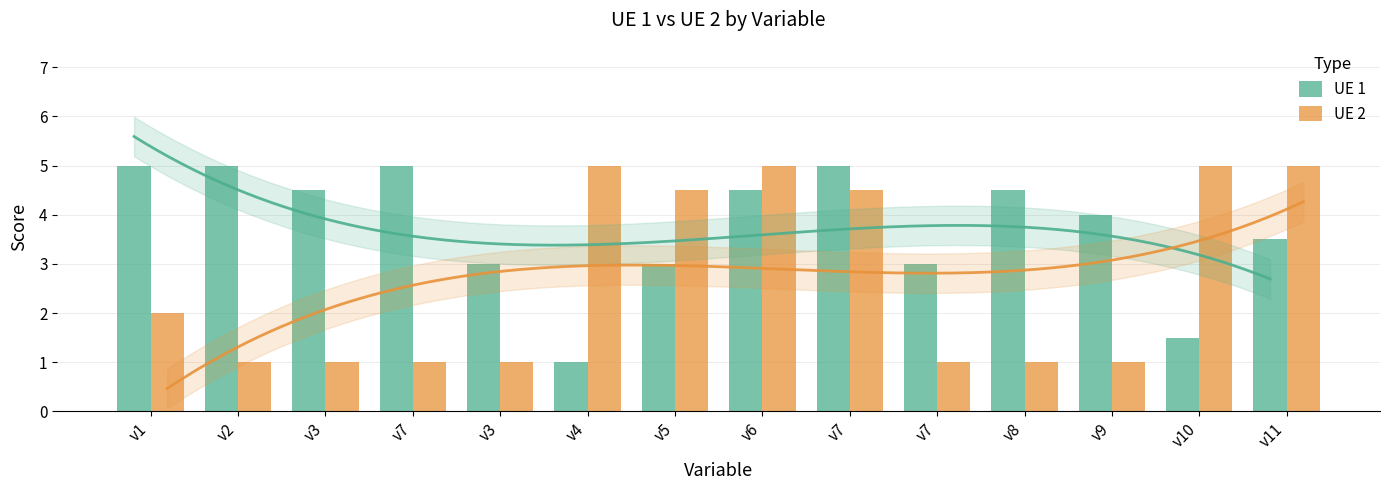

Reading right to left, extract all data points from this chart.

UE 1: v11=3.5	v10=1.5	v9=4.0	v8=4.5	v7=3.0	v7=5.0	v6=4.5	v5=3.0	v4=1.0	v3=3.0	v7=5.0	v3=4.5	v2=5.0	v1=5.0
UE 2: v11=5.0	v10=5.0	v9=1.0	v8=1.0	v7=1.0	v7=4.5	v6=5.0	v5=4.5	v4=5.0	v3=1.0	v7=1.0	v3=1.0	v2=1.0	v1=2.0